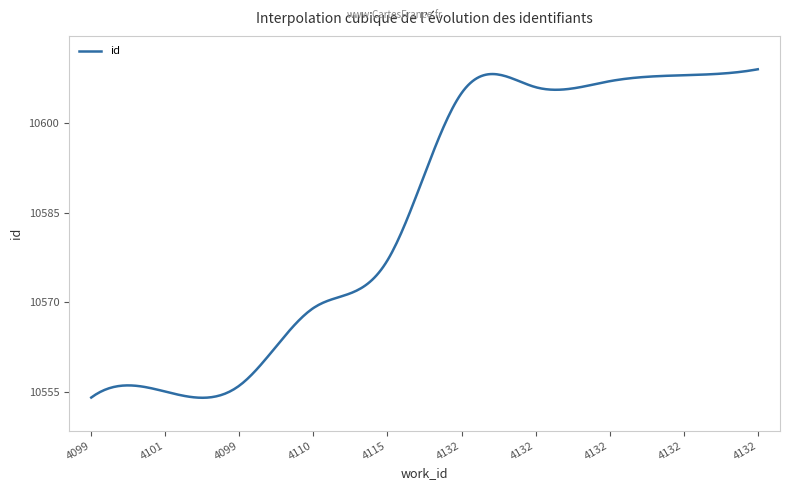

What is the maximum value shown in the chart?

10609.0